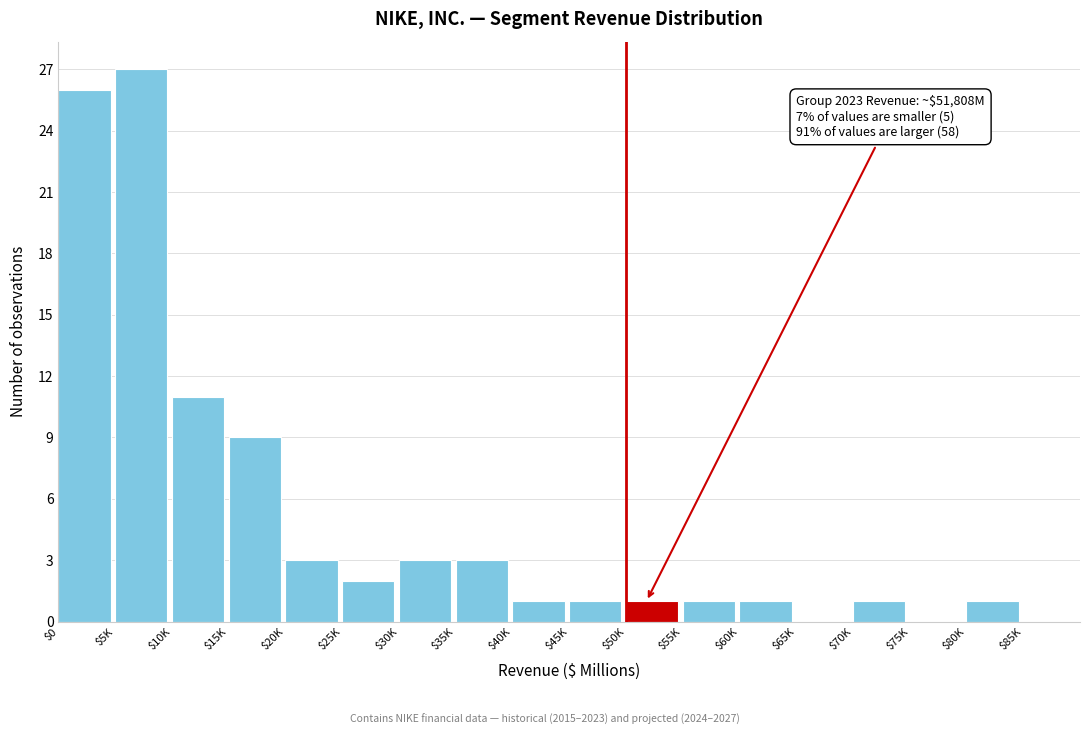

What is the sum of all values?

91